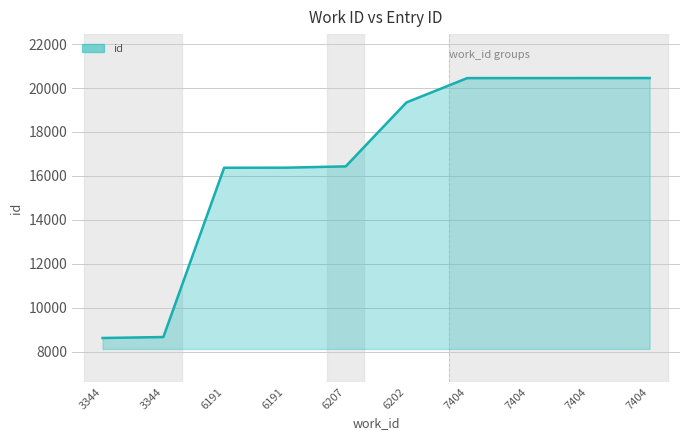

Does the chart display data point markers on the line(s)?

No